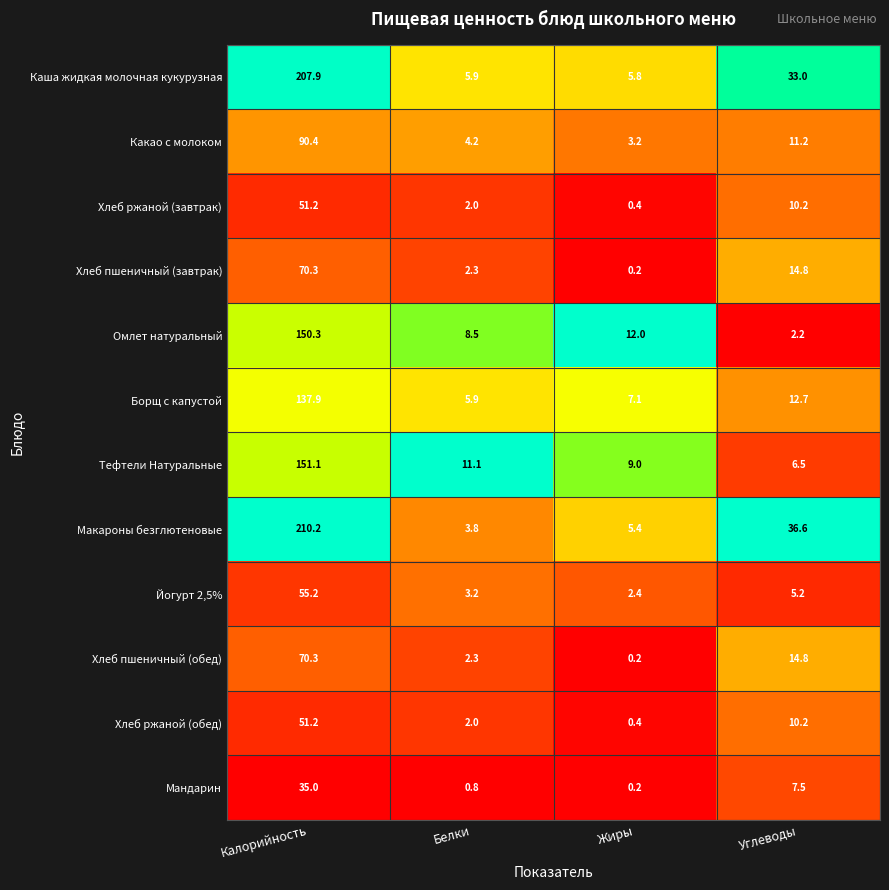

Between Калорийность and Углеводы, which series saw the biggest shift?

Каша жидкая молочная кукурузная